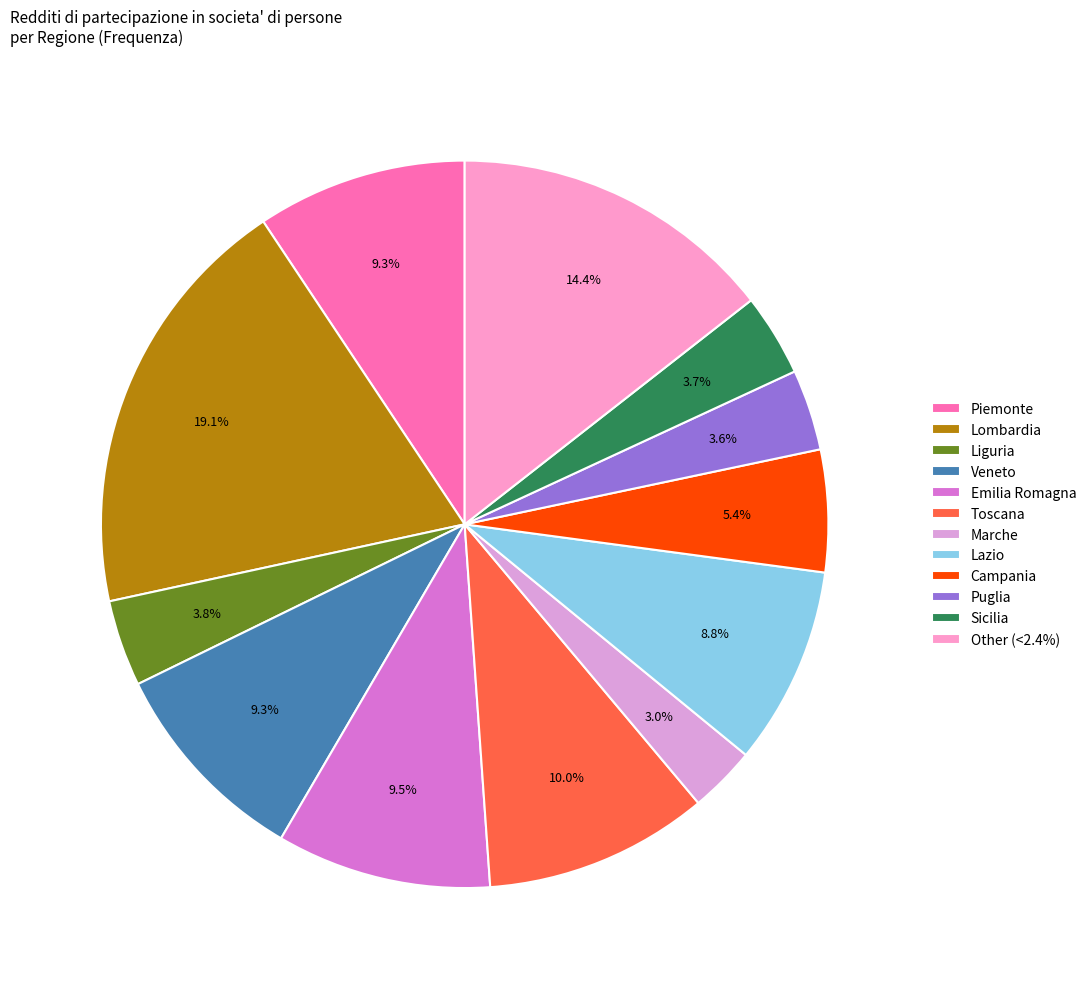

How many segments does this pie chart have?

12